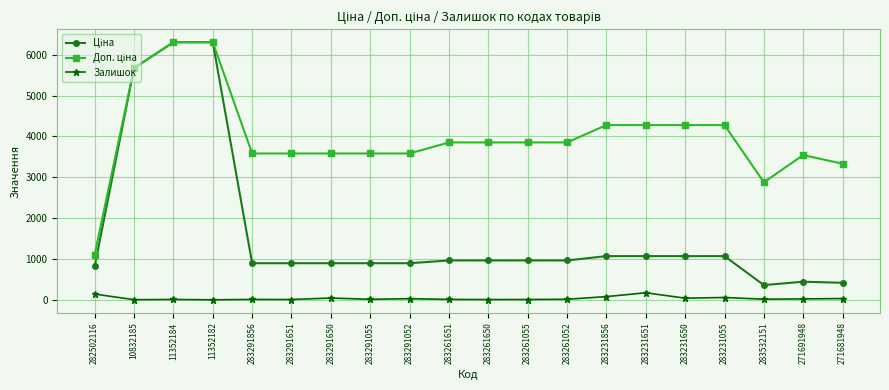

What is the total value across all series at 11352182?

12617.5